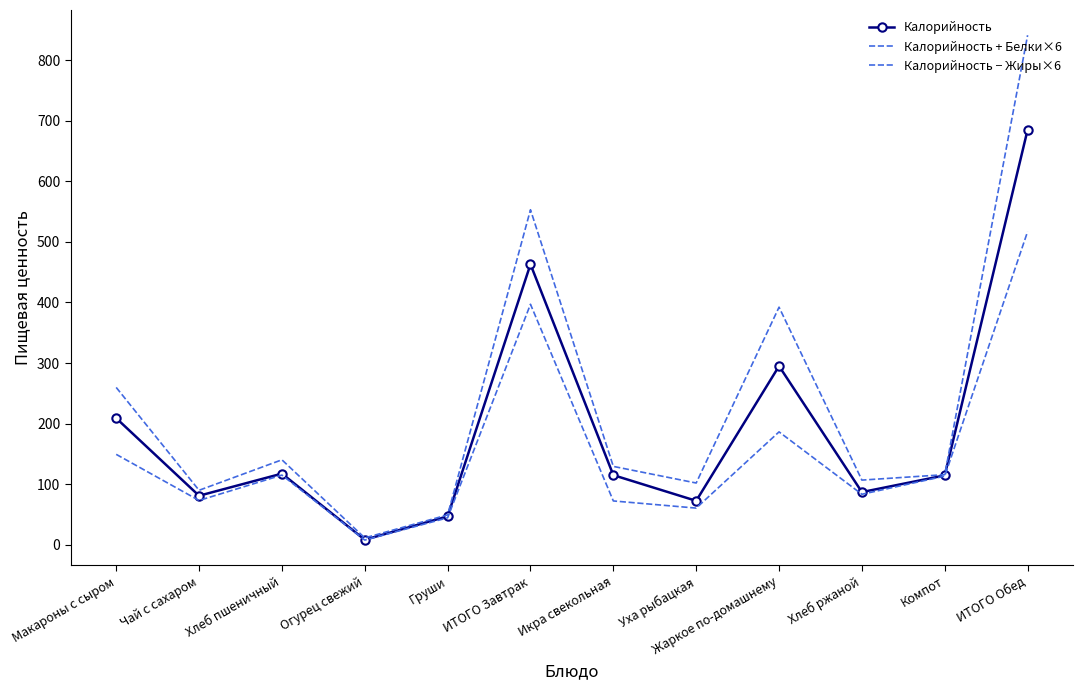

What are all the series names shown in the legend?

Калорийность, Калорийность + Белки×6, Калорийность − Жиры×6